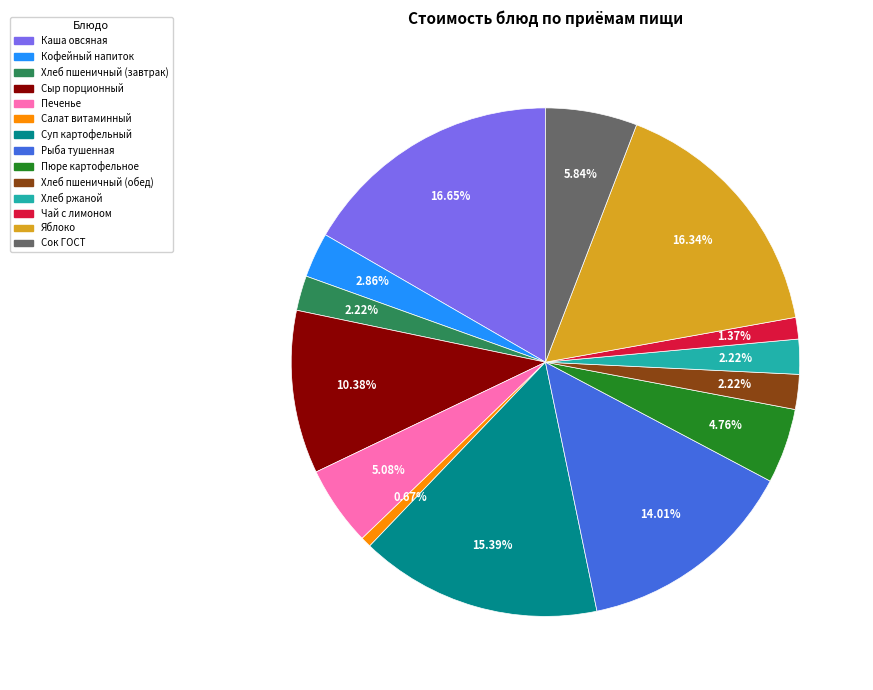

Does any single category account for the majority?

No